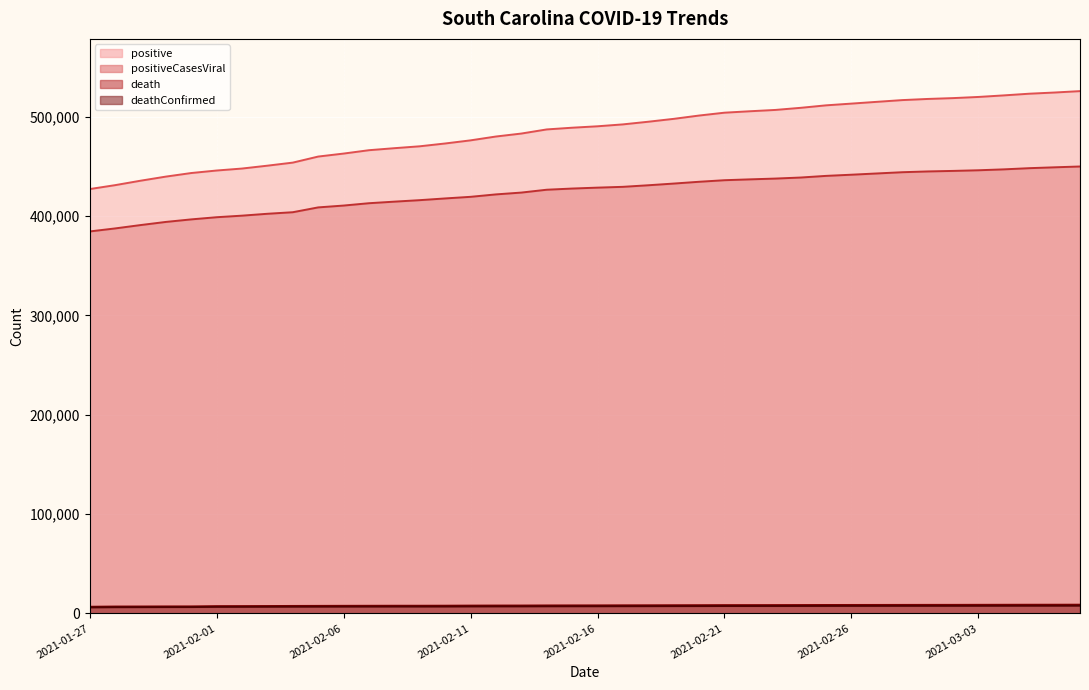

True or false: deathConfirmed and positiveCasesViral cross at least once.

False